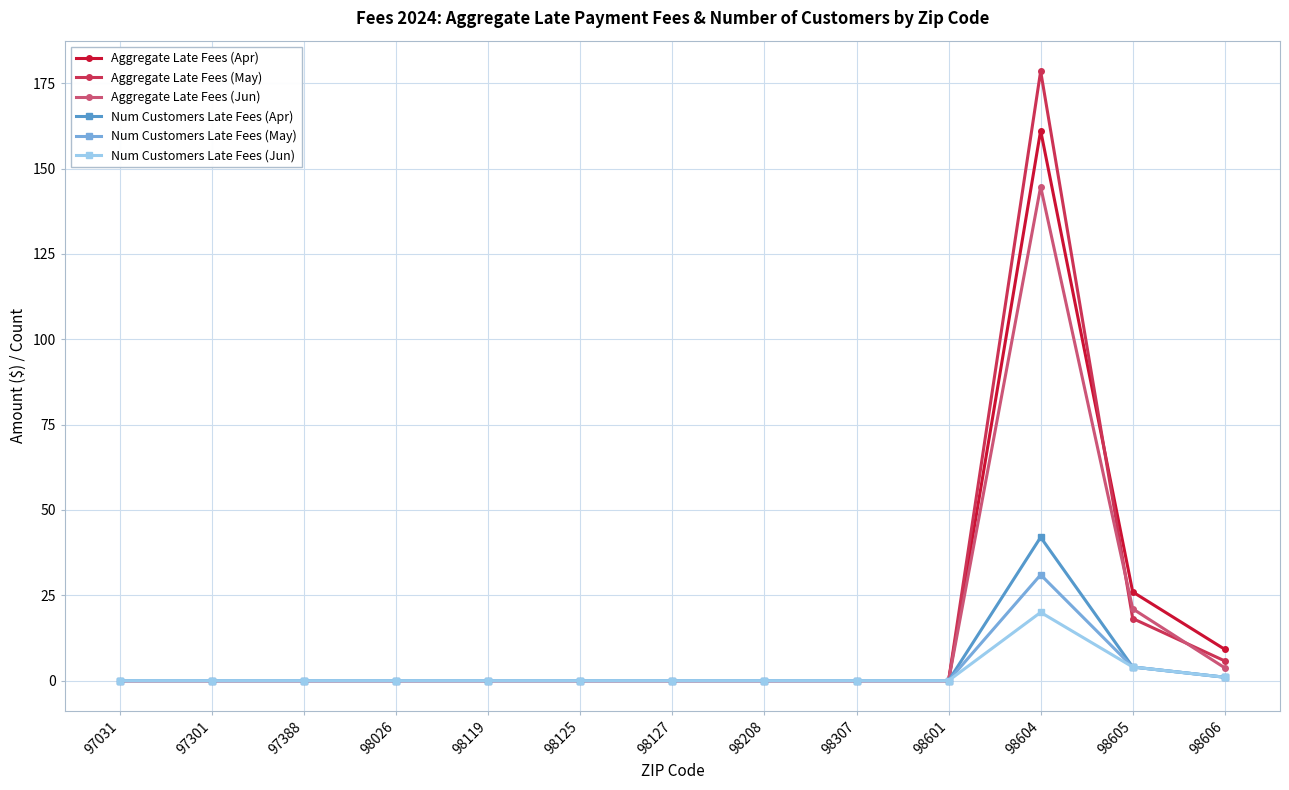

What is the average value of the Num Customers Late Fees (May) series?

2.8